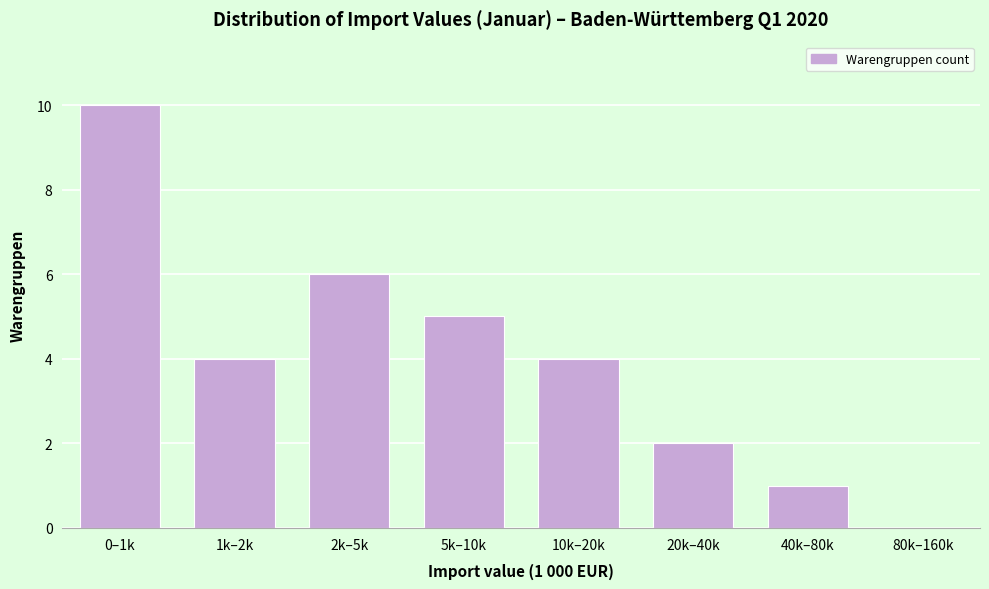

Reading right to left, transcribe all the data shown in this chart.

80k–160k=0	40k–80k=1	20k–40k=2	10k–20k=4	5k–10k=5	2k–5k=6	1k–2k=4	0–1k=10